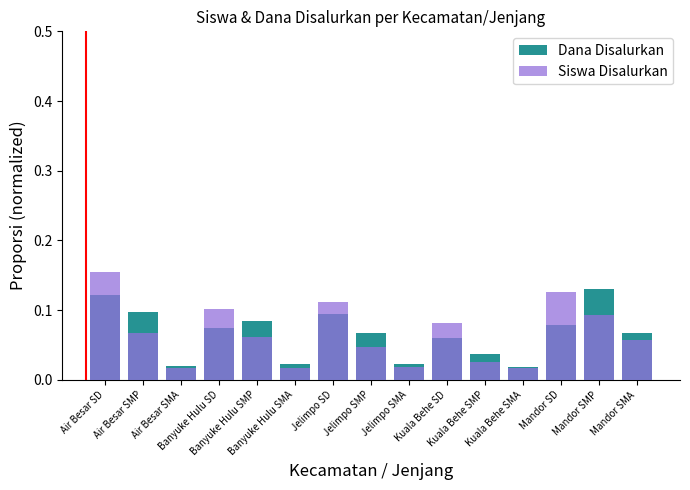

What is the label of the 10th bar from the left?

Kuala Behe SD